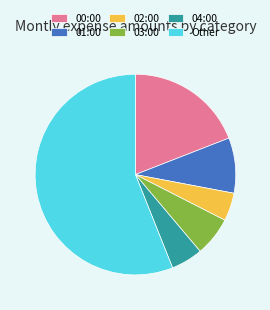

Does Other represent more than half of the total?

Yes